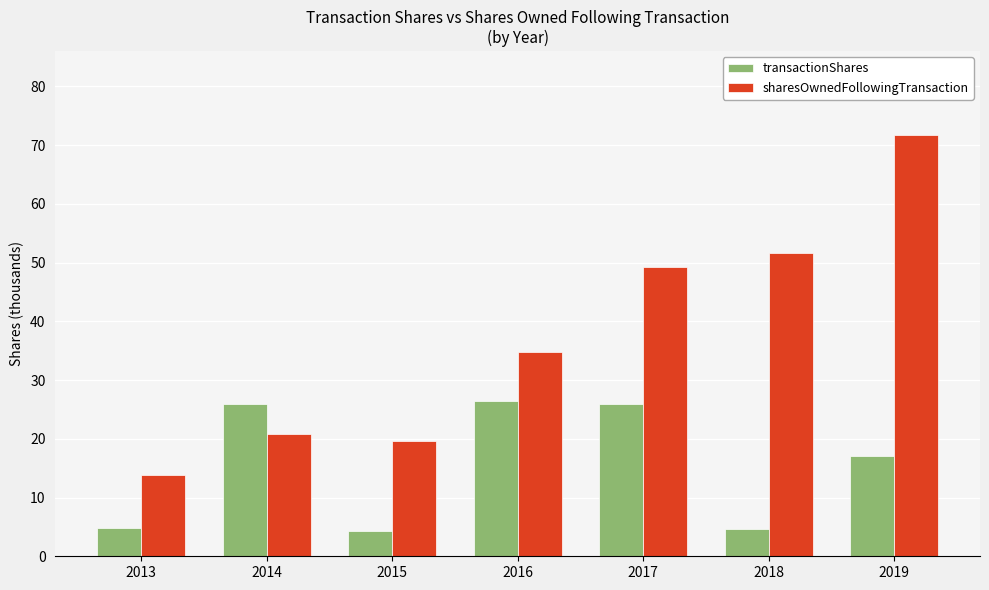

What value does the transactionShares series have at 2019?

17.1